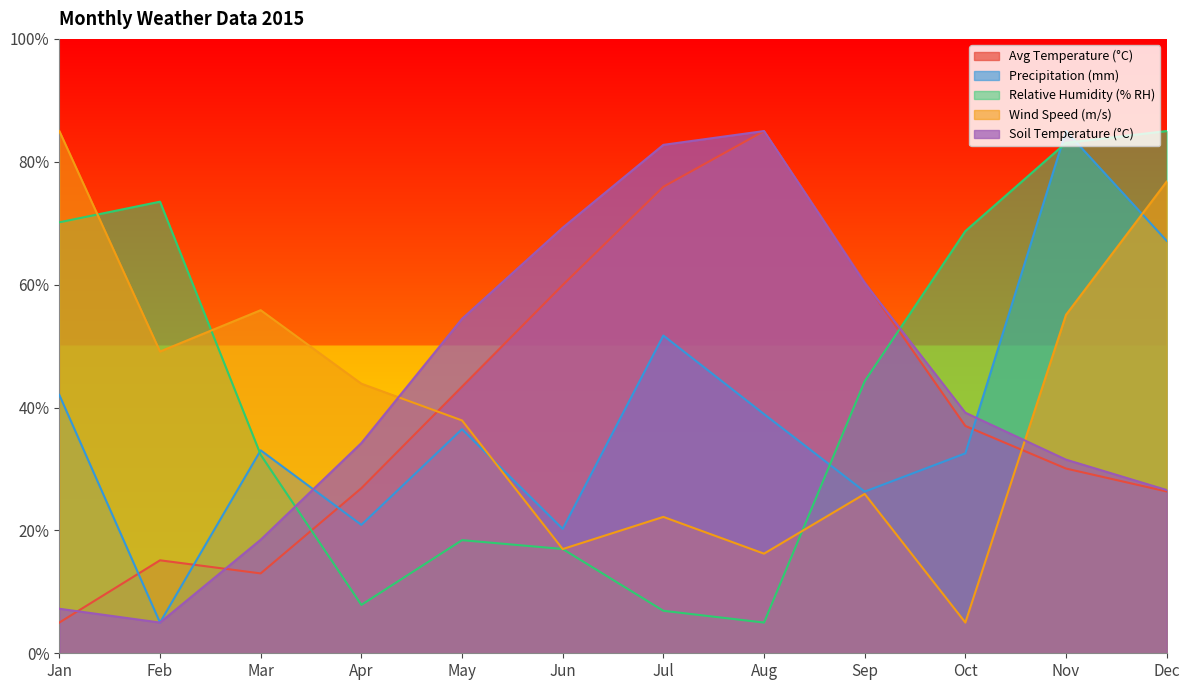

Which series ends up on top after the final intersection of Wind Speed (m/s) and Relative Humidity (% RH)?

Relative Humidity (% RH)